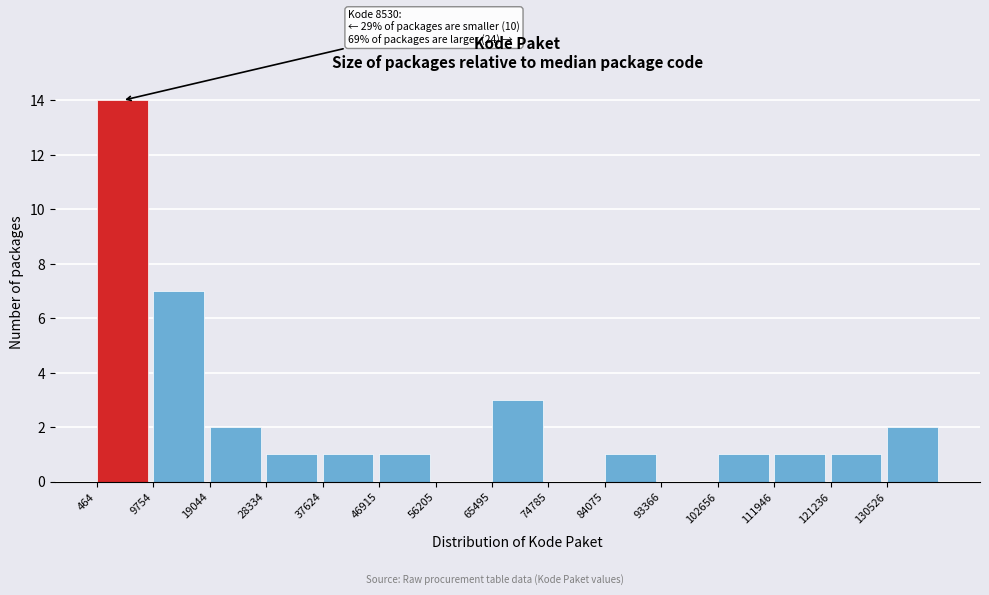

Which range on the x-axis has the tallest bar?

0 to 10000